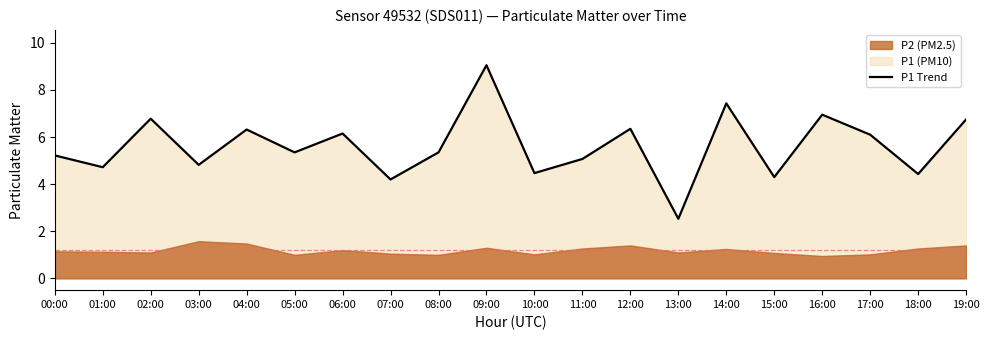

Rank the categories by value from highest to lowest.

09:00, 14:00, 16:00, 02:00, 19:00, 12:00, 04:00, 06:00, 17:00, 05:00, 08:00, 00:00, 11:00, 03:00, 01:00, 10:00, 18:00, 15:00, 07:00, 13:00